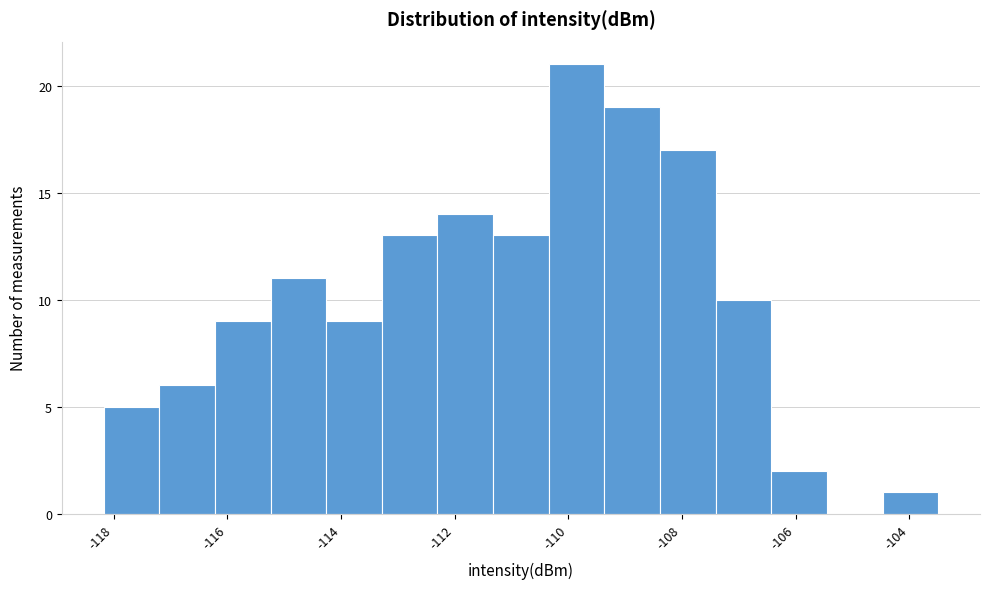

How tall is the bar that spans -113.2 to -112.4 on the x-axis? Neither the bar edges nor the heights are printed on the chart, so give them approximately, as read against the axes.

13